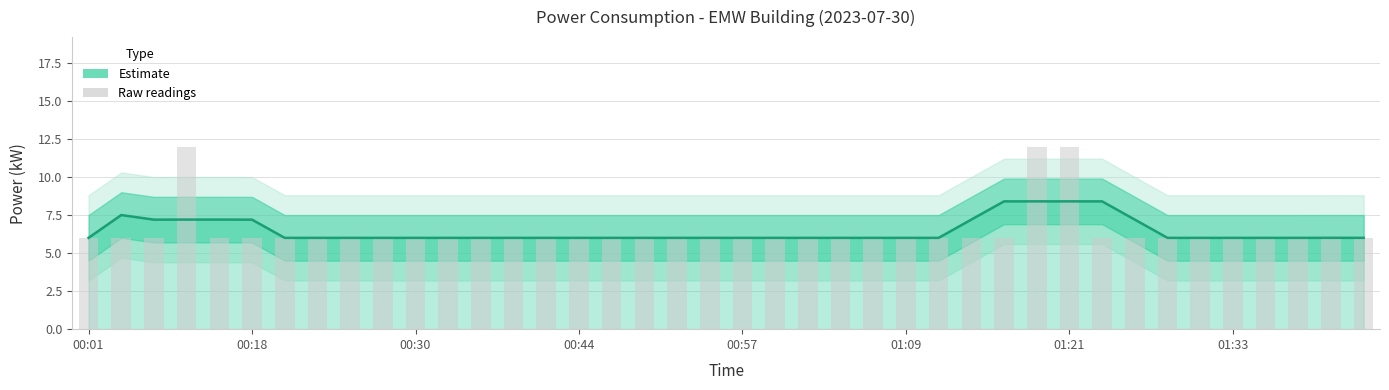

What is the sum of all emw (raw) values?

258.1